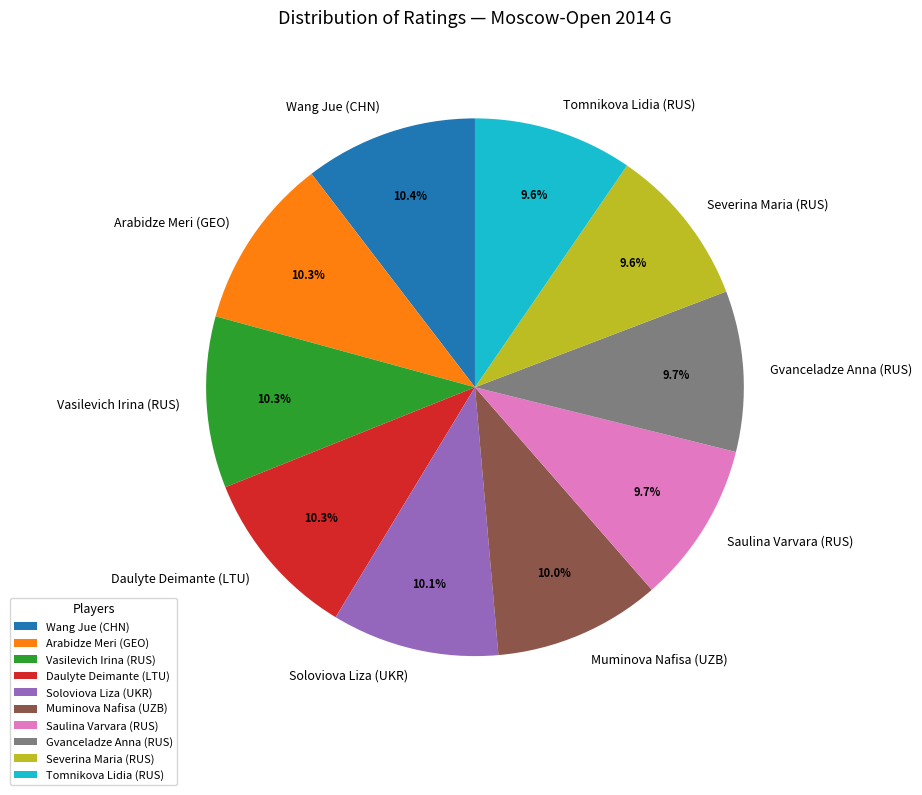

Is there a majority slice in this chart?

No